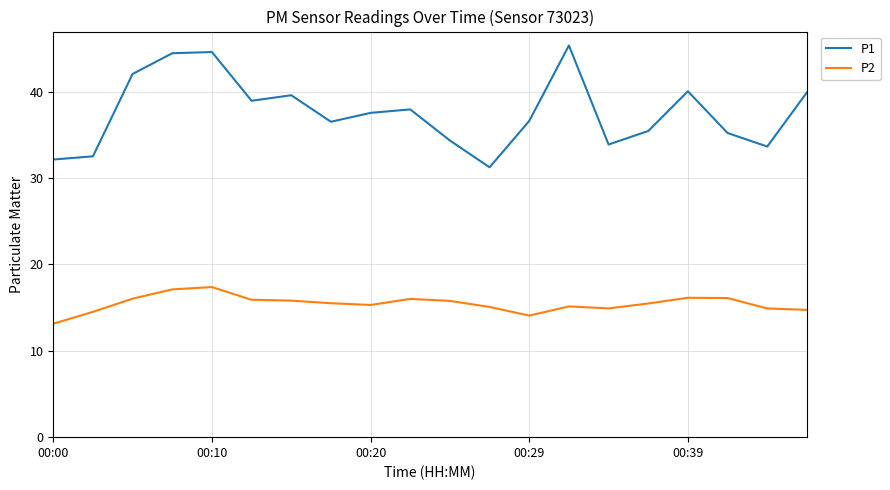

Rank the series by their maximum value, from lowest to highest.

P2, P1